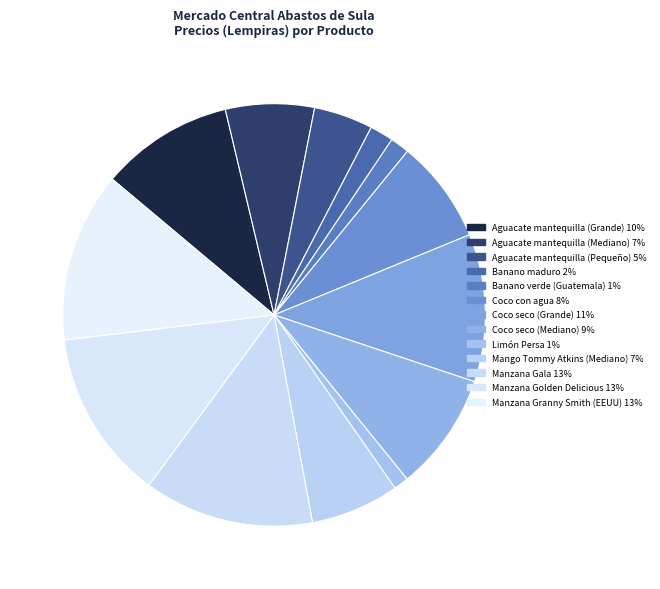

How many segments does this pie chart have?

13